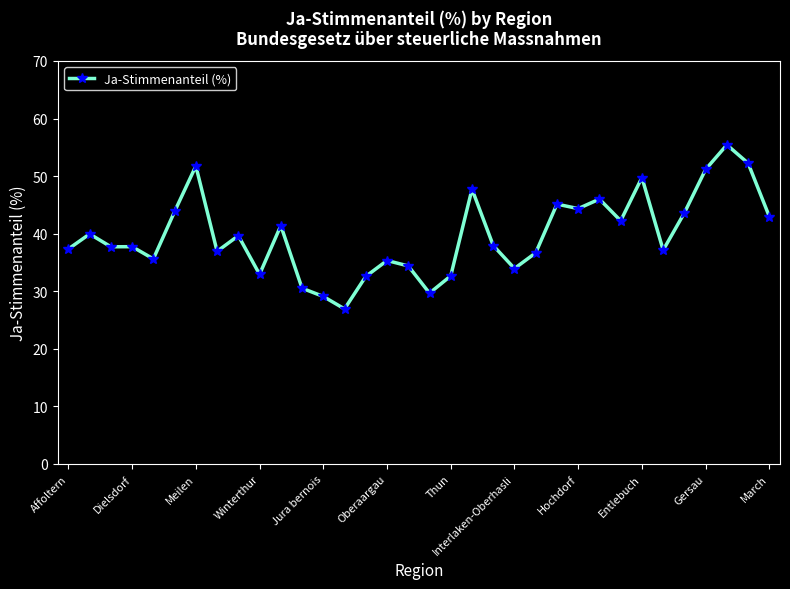

True or false: the data has more than 2 interior local peaks.

True